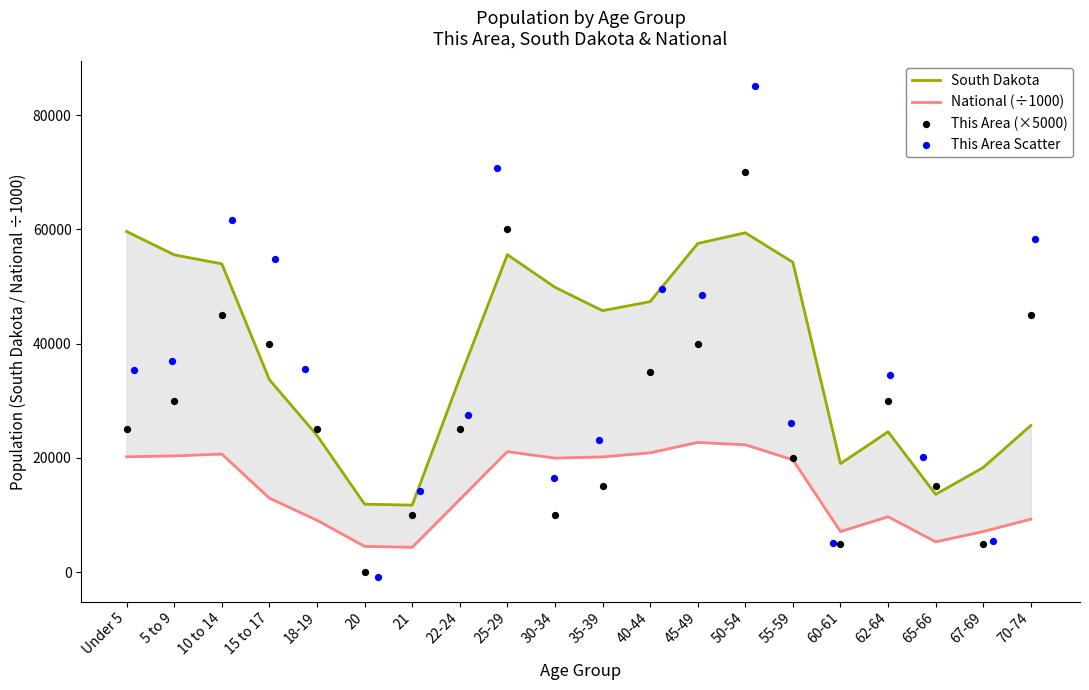

Which series contains the lowest Y value?

This Area Scatter